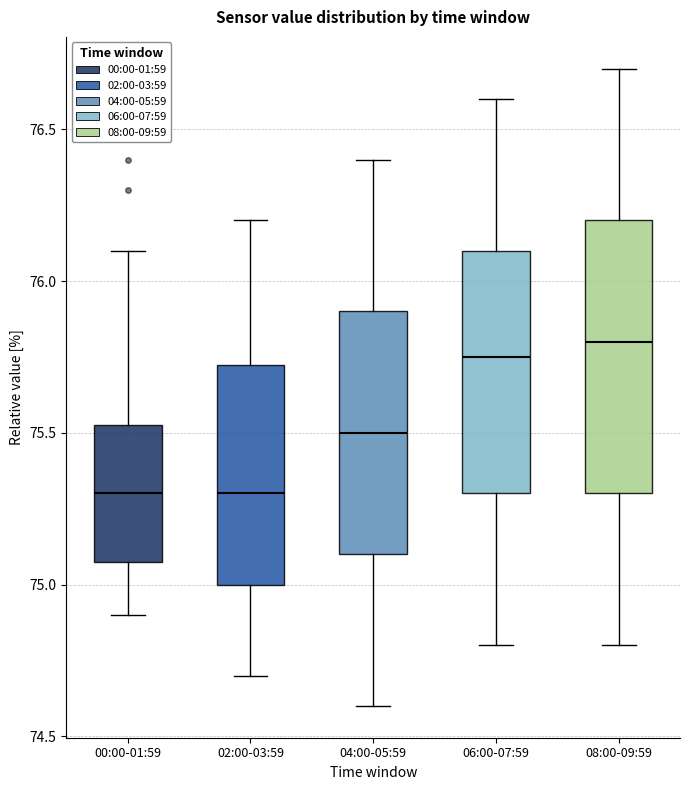

Reading left to right, read every box against the y-axis: the position of its median line, the range the box covers, and the ends of its whiskers. The values are not printed on the chart, so give them approximately, as read against the axis.

00:00-01:59: median 75.30, box 75.10 to 75.55, whiskers 74.90 to 76.10
02:00-03:59: median 75.30, box 75.00 to 75.75, whiskers 74.70 to 76.20
04:00-05:59: median 75.50, box 75.10 to 75.90, whiskers 74.60 to 76.40
06:00-07:59: median 75.75, box 75.30 to 76.10, whiskers 74.80 to 76.60
08:00-09:59: median 75.80, box 75.30 to 76.20, whiskers 74.80 to 76.70